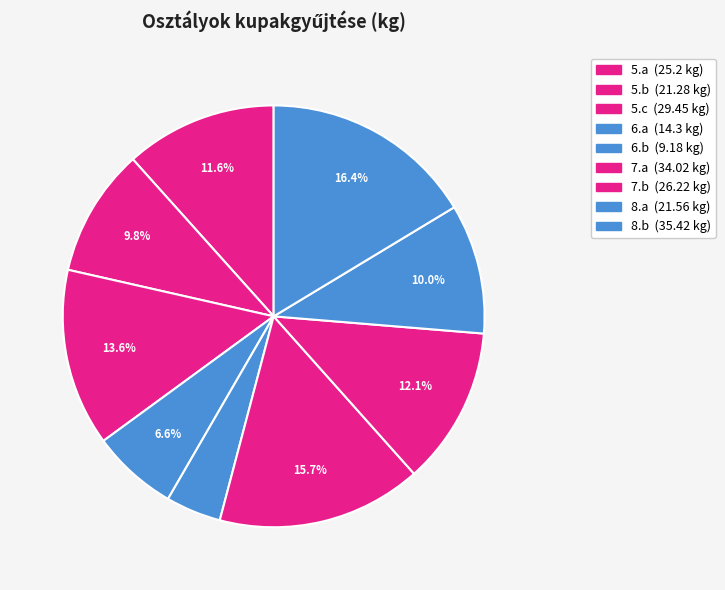

What percentage is NOT represented by 5.a?

88.4%